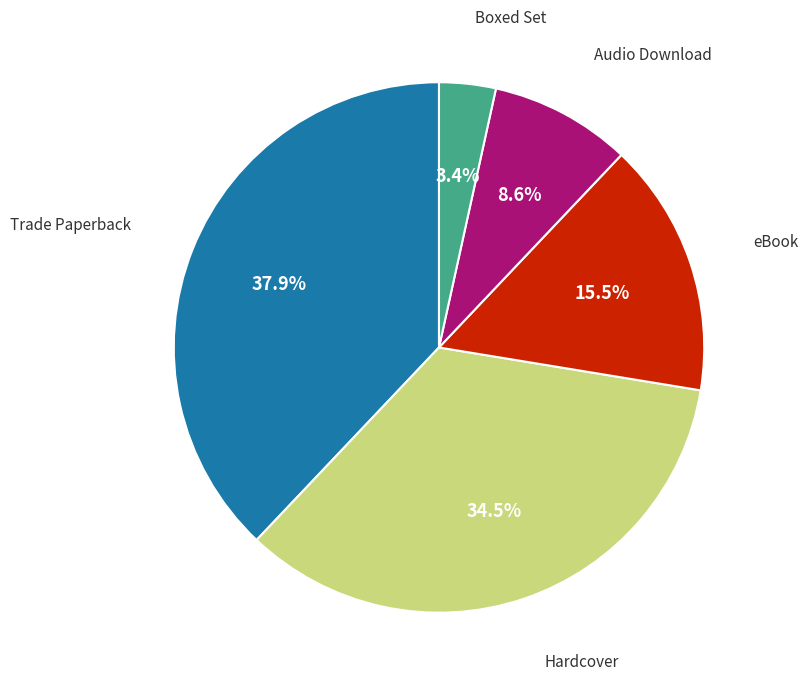

How many segments does this pie chart have?

5